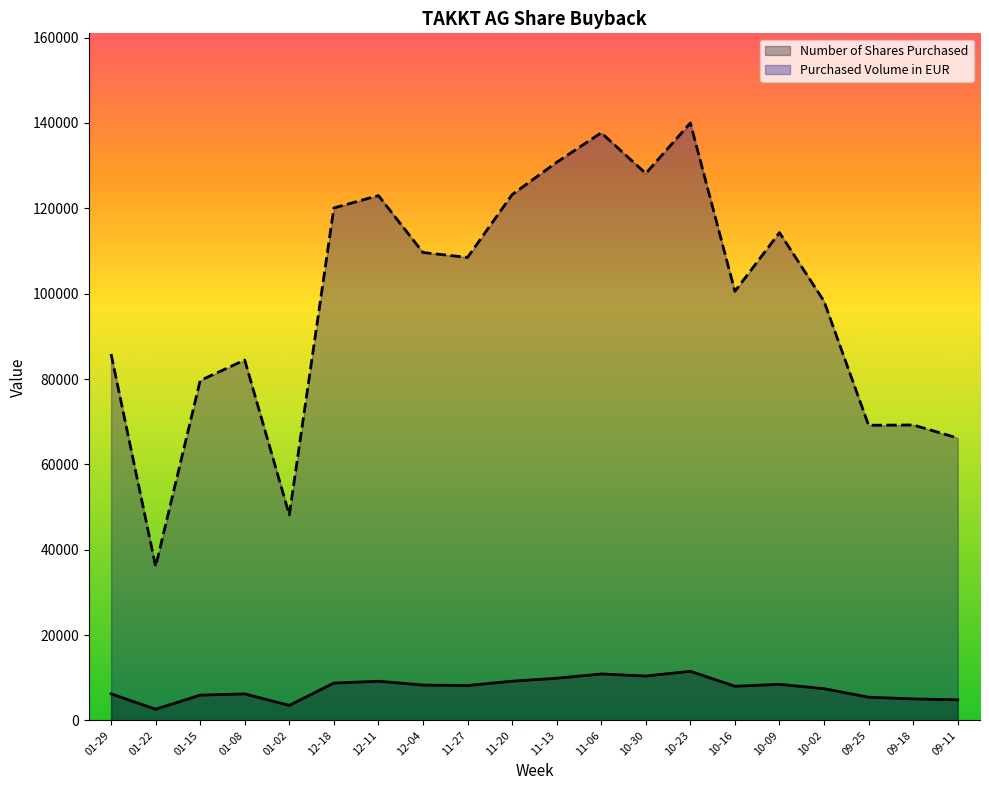

Is it true that Purchased Volume in EUR equals 104717.9 at 09-11?

False